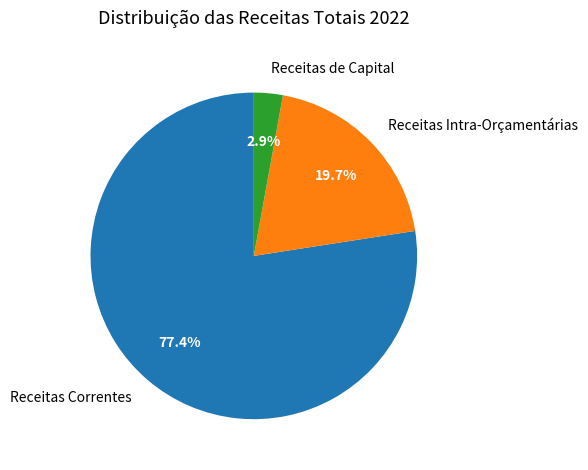

Is it true that Receitas de Capital is 3% of the pie?

True